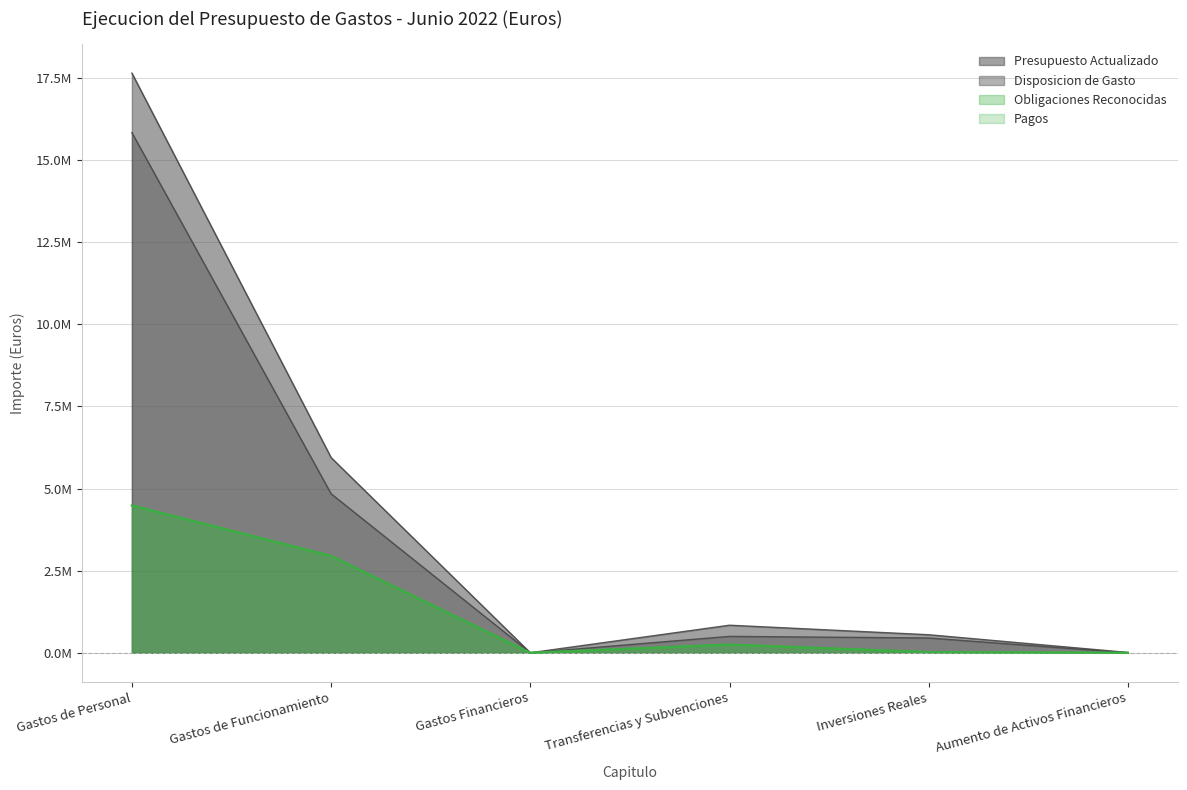

True or false: Obligaciones Reconocidas and Disposicion de Gasto intersect in this chart.

False